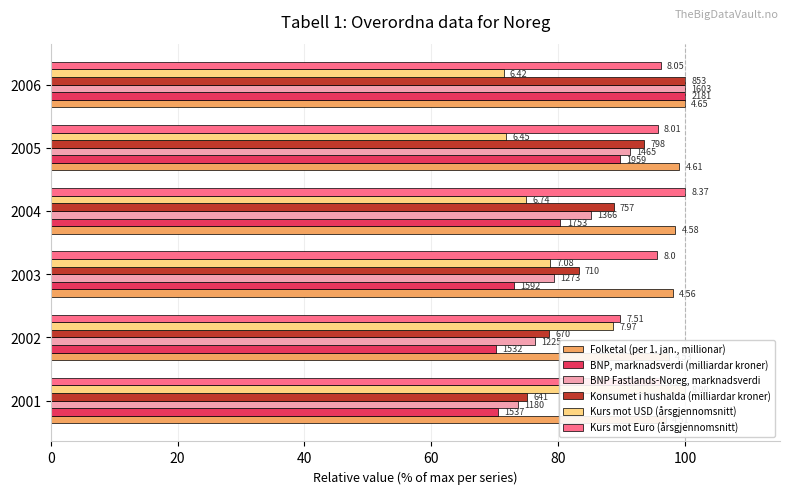

What are all the series names shown in the legend?

Folketal (per 1. jan., millionar), BNP, marknadsverdi (milliardar kroner), BNP Fastlands-Noreg, marknadsverdi, Konsumet i hushalda (milliardar kroner), Kurs mot USD (årsgjennomsnitt), Kurs mot Euro (årsgjennomsnitt)